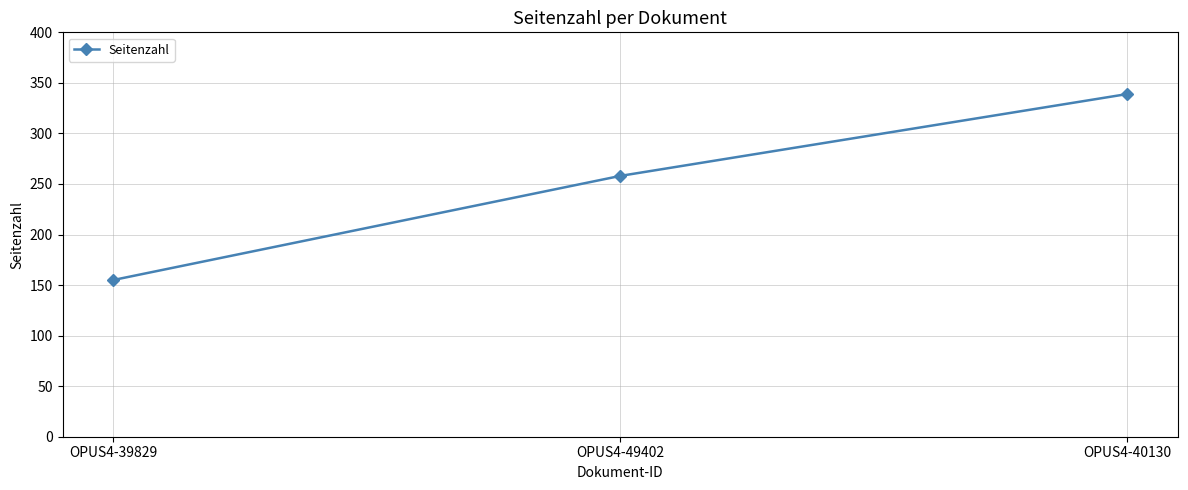

Approximately how many times larger is the value at OPUS4-49402 compared to OPUS4-40130?

0.8